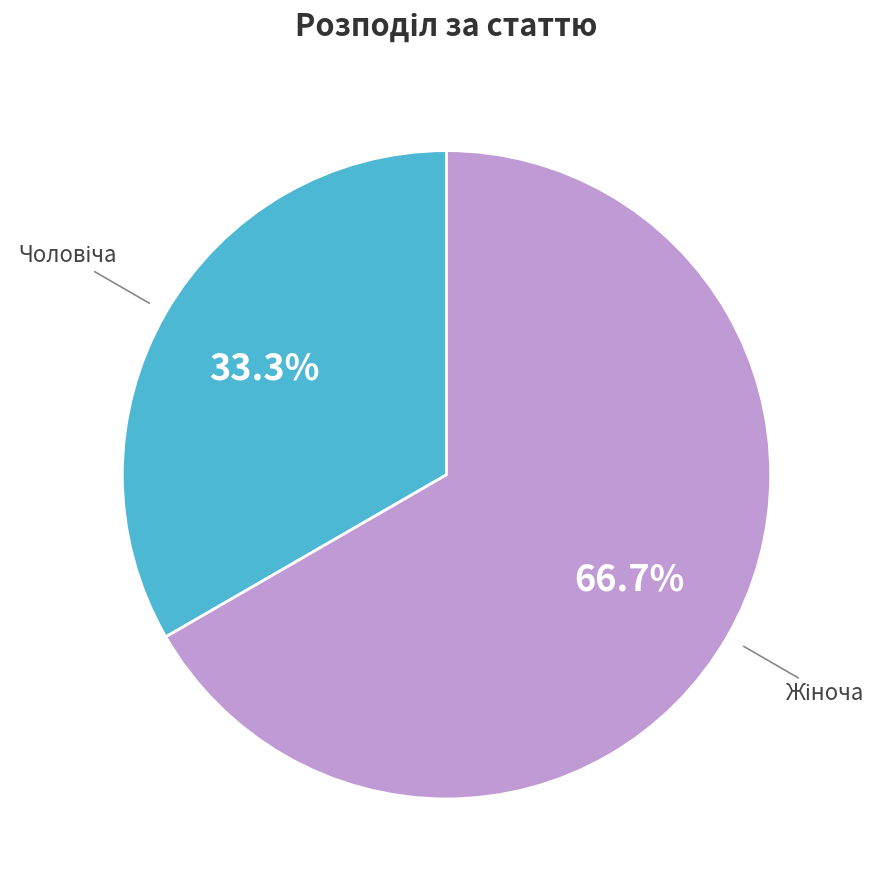

Is there any slice that represents more than half of the pie?

Yes